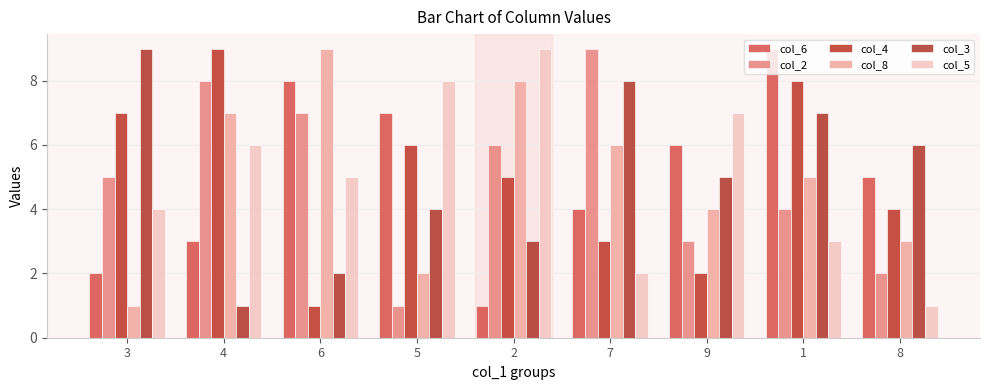

What is the difference between the maximum and minimum values in the col_3 series?

8